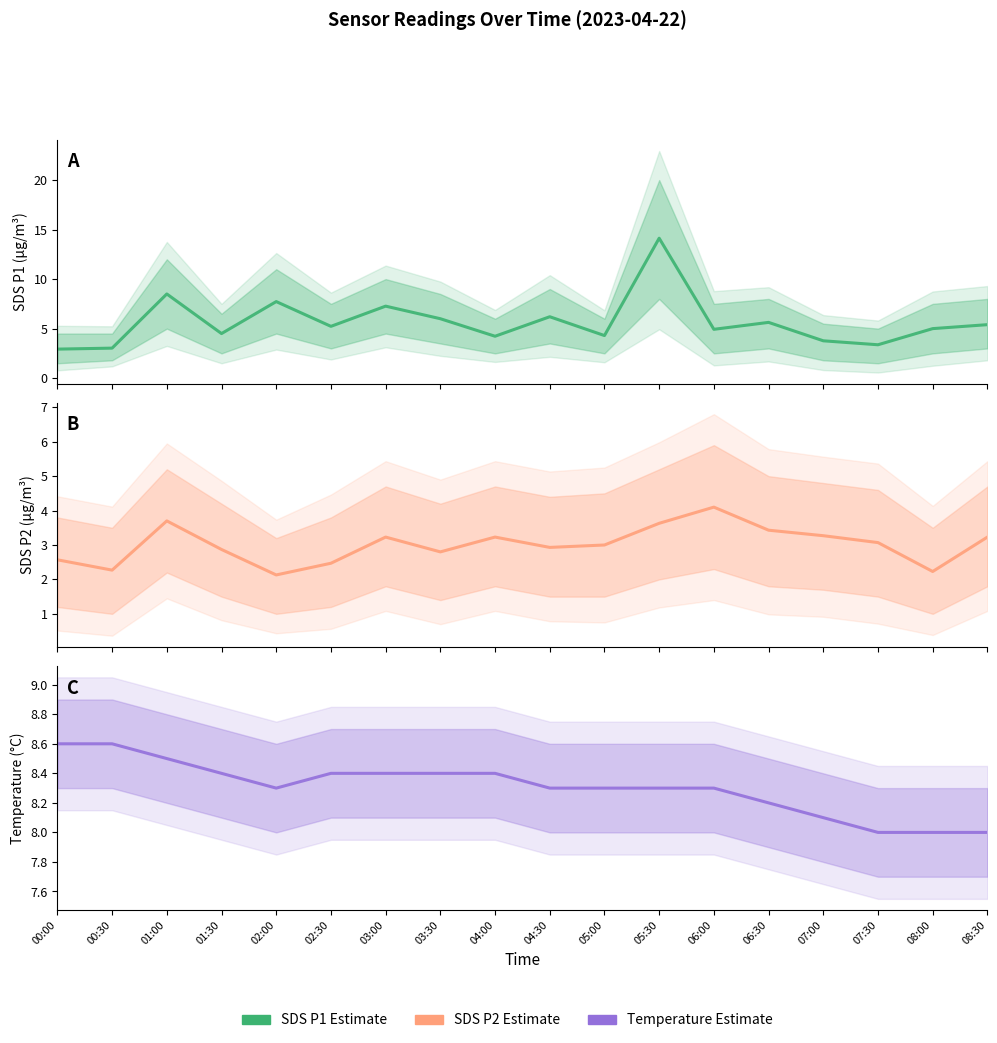

How many lines are shown in the chart?

3